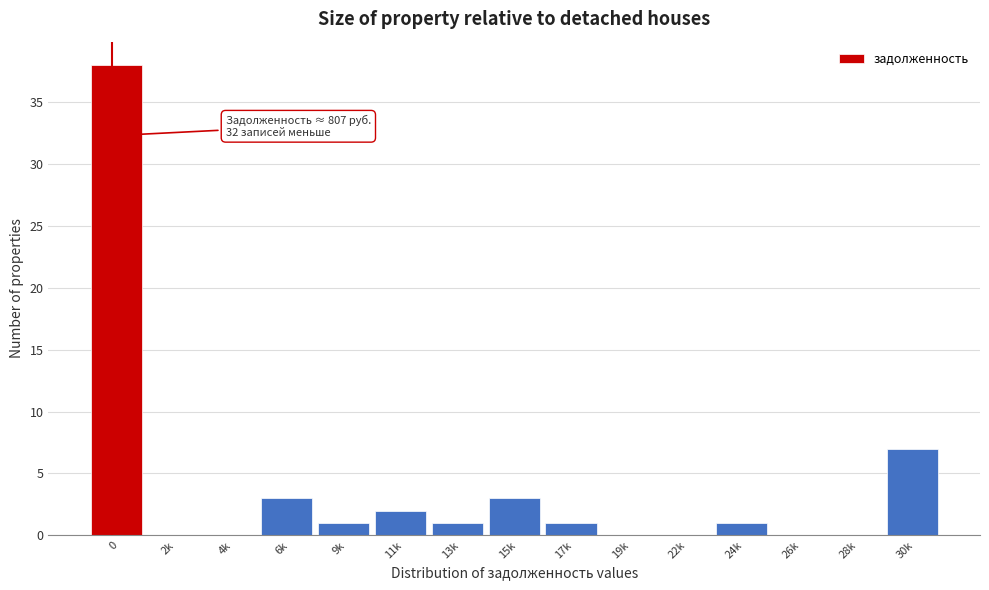

Reading left to right, list all the values displayed in this chart.

0=38	2k=0	4k=0	6k=3	9k=1	11k=2	13k=1	15k=3	17k=1	19k=0	22k=0	24k=1	26k=0	28k=0	30k=7